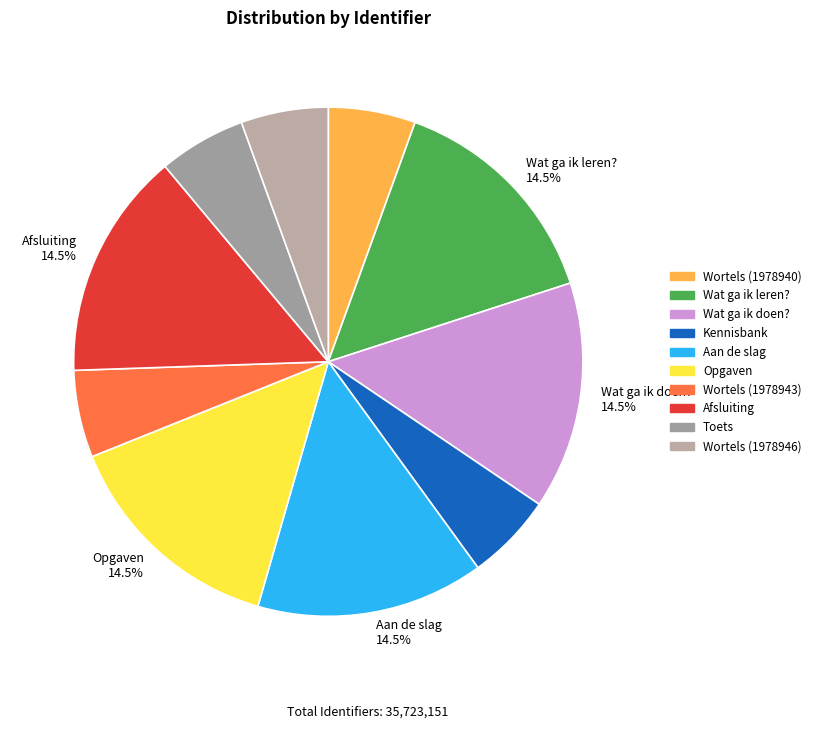

How many slices are in this pie chart?

10